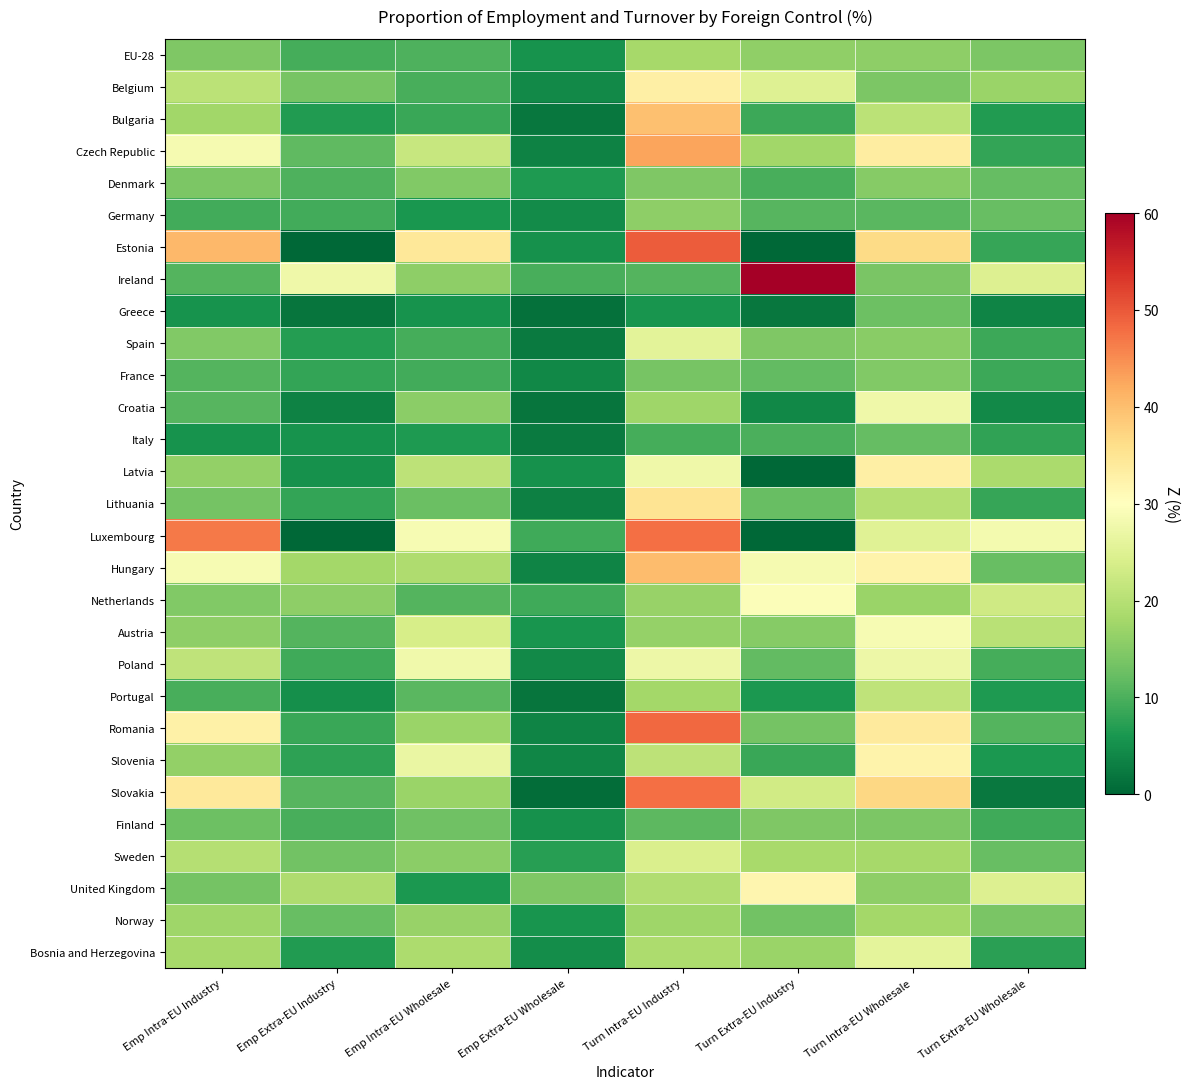

Reading left to right, extract all data points from this chart.

EU-28: Emp Intra-EU Industry=14.3	Emp Extra-EU Industry=9.6	Emp Intra-EU Wholesale=10.1	Emp Extra-EU Wholesale=5.6	Turn Intra-EU Industry=18.2	Turn Extra-EU Industry=16.0	Turn Intra-EU Wholesale=15.9	Turn Extra-EU Wholesale=14.3
Belgium: Emp Intra-EU Industry=20.5	Emp Extra-EU Industry=13.7	Emp Intra-EU Wholesale=9.7	Emp Extra-EU Wholesale=4.4	Turn Intra-EU Industry=33.0	Turn Extra-EU Industry=25.0	Turn Intra-EU Wholesale=14.1	Turn Extra-EU Wholesale=17.0
Bulgaria: Emp Intra-EU Industry=17.7	Emp Extra-EU Industry=6.6	Emp Intra-EU Wholesale=8.6	Emp Extra-EU Wholesale=1.9	Turn Intra-EU Industry=39.7	Turn Extra-EU Industry=8.9	Turn Intra-EU Wholesale=20.6	Turn Extra-EU Wholesale=6.6
Czech Republic: Emp Intra-EU Industry=28.6	Emp Extra-EU Industry=11.7	Emp Intra-EU Wholesale=21.8	Emp Extra-EU Wholesale=3.4	Turn Intra-EU Industry=42.8	Turn Extra-EU Industry=17.6	Turn Intra-EU Wholesale=33.5	Turn Extra-EU Wholesale=8.0
Denmark: Emp Intra-EU Industry=14.3	Emp Extra-EU Industry=10.1	Emp Intra-EU Wholesale=14.6	Emp Extra-EU Wholesale=6.3	Turn Intra-EU Industry=14.5	Turn Extra-EU Industry=9.7	Turn Intra-EU Wholesale=15.0	Turn Extra-EU Wholesale=12.0
Germany: Emp Intra-EU Industry=9.3	Emp Extra-EU Industry=9.2	Emp Intra-EU Wholesale=5.9	Emp Extra-EU Wholesale=4.6	Turn Intra-EU Industry=15.9	Turn Extra-EU Industry=10.8	Turn Intra-EU Wholesale=11.2	Turn Extra-EU Wholesale=12.2
Estonia: Emp Intra-EU Industry=40.7	Emp Extra-EU Industry=0.0	Emp Intra-EU Wholesale=34.4	Emp Extra-EU Wholesale=5.3	Turn Intra-EU Industry=49.5	Turn Extra-EU Industry=0.0	Turn Intra-EU Wholesale=36.6	Turn Extra-EU Wholesale=8.3
Ireland: Emp Intra-EU Industry=10.8	Emp Extra-EU Industry=27.6	Emp Intra-EU Wholesale=15.8	Emp Extra-EU Wholesale=9.8	Turn Intra-EU Industry=10.7	Turn Extra-EU Industry=60.0	Turn Intra-EU Wholesale=13.8	Turn Extra-EU Wholesale=24.8
Greece: Emp Intra-EU Industry=5.5	Emp Extra-EU Industry=1.7	Emp Intra-EU Wholesale=5.5	Emp Extra-EU Wholesale=1.4	Turn Intra-EU Industry=5.8	Turn Extra-EU Industry=1.9	Turn Intra-EU Wholesale=12.8	Turn Extra-EU Wholesale=3.6
Spain: Emp Intra-EU Industry=14.7	Emp Extra-EU Industry=7.0	Emp Intra-EU Wholesale=9.5	Emp Extra-EU Wholesale=2.4	Turn Intra-EU Industry=25.6	Turn Extra-EU Industry=14.5	Turn Intra-EU Wholesale=15.3	Turn Extra-EU Wholesale=8.9
France: Emp Intra-EU Industry=10.8	Emp Extra-EU Industry=8.0	Emp Intra-EU Wholesale=9.2	Emp Extra-EU Wholesale=4.1	Turn Intra-EU Industry=13.7	Turn Extra-EU Industry=11.8	Turn Intra-EU Wholesale=14.7	Turn Extra-EU Wholesale=8.8
Croatia: Emp Intra-EU Industry=10.8	Emp Extra-EU Industry=3.5	Emp Intra-EU Wholesale=15.6	Emp Extra-EU Wholesale=1.7	Turn Intra-EU Industry=17.5	Turn Extra-EU Industry=4.2	Turn Intra-EU Wholesale=27.6	Turn Extra-EU Wholesale=4.2
Italy: Emp Intra-EU Industry=5.6	Emp Extra-EU Industry=5.4	Emp Intra-EU Wholesale=6.5	Emp Extra-EU Wholesale=2.4	Turn Intra-EU Industry=9.6	Turn Extra-EU Industry=9.9	Turn Intra-EU Wholesale=12.0	Turn Extra-EU Wholesale=7.7
Latvia: Emp Intra-EU Industry=16.3	Emp Extra-EU Industry=5.3	Emp Intra-EU Wholesale=20.7	Emp Extra-EU Wholesale=5.2	Turn Intra-EU Industry=27.5	Turn Extra-EU Industry=0.0	Turn Intra-EU Wholesale=33.0	Turn Extra-EU Wholesale=18.6
Lithuania: Emp Intra-EU Industry=13.6	Emp Extra-EU Industry=8.0	Emp Intra-EU Wholesale=12.5	Emp Extra-EU Wholesale=3.2	Turn Intra-EU Industry=35.1	Turn Extra-EU Industry=12.3	Turn Intra-EU Wholesale=19.7	Turn Extra-EU Wholesale=8.4
Luxembourg: Emp Intra-EU Industry=46.9	Emp Extra-EU Industry=0.0	Emp Intra-EU Wholesale=28.7	Emp Extra-EU Wholesale=9.0	Turn Intra-EU Industry=47.8	Turn Extra-EU Industry=0.0	Turn Intra-EU Wholesale=25.2	Turn Extra-EU Wholesale=28.4
Hungary: Emp Intra-EU Industry=28.7	Emp Extra-EU Industry=17.9	Emp Intra-EU Wholesale=19.2	Emp Extra-EU Wholesale=3.6	Turn Intra-EU Industry=40.2	Turn Extra-EU Industry=28.5	Turn Intra-EU Wholesale=32.2	Turn Extra-EU Wholesale=12.2
Netherlands: Emp Intra-EU Industry=14.6	Emp Extra-EU Industry=15.7	Emp Intra-EU Wholesale=10.7	Emp Extra-EU Wholesale=8.9	Turn Intra-EU Industry=16.8	Turn Extra-EU Industry=29.3	Turn Intra-EU Wholesale=17.0	Turn Extra-EU Wholesale=22.9
Austria: Emp Intra-EU Industry=15.8	Emp Extra-EU Industry=10.6	Emp Intra-EU Wholesale=23.8	Emp Extra-EU Wholesale=5.8	Turn Intra-EU Industry=16.6	Turn Extra-EU Industry=15.2	Turn Intra-EU Wholesale=28.8	Turn Extra-EU Wholesale=20.2
Poland: Emp Intra-EU Industry=21.1	Emp Extra-EU Industry=9.0	Emp Intra-EU Wholesale=27.7	Emp Extra-EU Wholesale=4.4	Turn Intra-EU Industry=27.3	Turn Extra-EU Industry=11.7	Turn Intra-EU Wholesale=27.4	Turn Extra-EU Wholesale=9.5
Portugal: Emp Intra-EU Industry=9.8	Emp Extra-EU Industry=5.0	Emp Intra-EU Wholesale=11.1	Emp Extra-EU Wholesale=1.8	Turn Intra-EU Industry=17.9	Turn Extra-EU Industry=6.3	Turn Intra-EU Wholesale=21.1	Turn Extra-EU Wholesale=6.5
Romania: Emp Intra-EU Industry=32.6	Emp Extra-EU Industry=8.5	Emp Intra-EU Wholesale=17.0	Emp Extra-EU Wholesale=3.7	Turn Intra-EU Industry=48.4	Turn Extra-EU Industry=13.4	Turn Intra-EU Wholesale=34.0	Turn Extra-EU Wholesale=10.7
Slovenia: Emp Intra-EU Industry=16.3	Emp Extra-EU Industry=7.7	Emp Intra-EU Wholesale=26.9	Emp Extra-EU Wholesale=3.9	Turn Intra-EU Industry=20.7	Turn Extra-EU Industry=8.6	Turn Intra-EU Wholesale=32.2	Turn Extra-EU Wholesale=6.3
Slovakia: Emp Intra-EU Industry=34.2	Emp Extra-EU Industry=10.9	Emp Intra-EU Wholesale=17.0	Emp Extra-EU Wholesale=0.7	Turn Intra-EU Industry=47.8	Turn Extra-EU Industry=23.1	Turn Intra-EU Wholesale=36.8	Turn Extra-EU Wholesale=2.3
Finland: Emp Intra-EU Industry=12.7	Emp Extra-EU Industry=9.8	Emp Intra-EU Wholesale=13.1	Emp Extra-EU Wholesale=5.4	Turn Intra-EU Industry=11.4	Turn Extra-EU Industry=14.4	Turn Intra-EU Wholesale=14.1	Turn Extra-EU Wholesale=8.9
Sweden: Emp Intra-EU Industry=19.8	Emp Extra-EU Industry=13.3	Emp Intra-EU Wholesale=15.6	Emp Extra-EU Wholesale=7.2	Turn Intra-EU Industry=24.4	Turn Extra-EU Industry=18.3	Turn Intra-EU Wholesale=18.2	Turn Extra-EU Wholesale=12.3
United Kingdom: Emp Intra-EU Industry=13.4	Emp Extra-EU Industry=19.0	Emp Intra-EU Wholesale=6.3	Emp Extra-EU Wholesale=14.3	Turn Intra-EU Industry=19.3	Turn Extra-EU Industry=31.8	Turn Intra-EU Wholesale=15.8	Turn Extra-EU Wholesale=24.7
Norway: Emp Intra-EU Industry=17.4	Emp Extra-EU Industry=12.4	Emp Intra-EU Wholesale=16.7	Emp Extra-EU Wholesale=5.8	Turn Intra-EU Industry=17.4	Turn Extra-EU Industry=13.2	Turn Intra-EU Wholesale=18.0	Turn Extra-EU Wholesale=14.0
Bosnia and Herzegovina: Emp Intra-EU Industry=18.1	Emp Extra-EU Industry=6.7	Emp Intra-EU Wholesale=18.9	Emp Extra-EU Wholesale=4.7	Turn Intra-EU Industry=19.0	Turn Extra-EU Industry=17.0	Turn Intra-EU Wholesale=25.9	Turn Extra-EU Wholesale=7.3